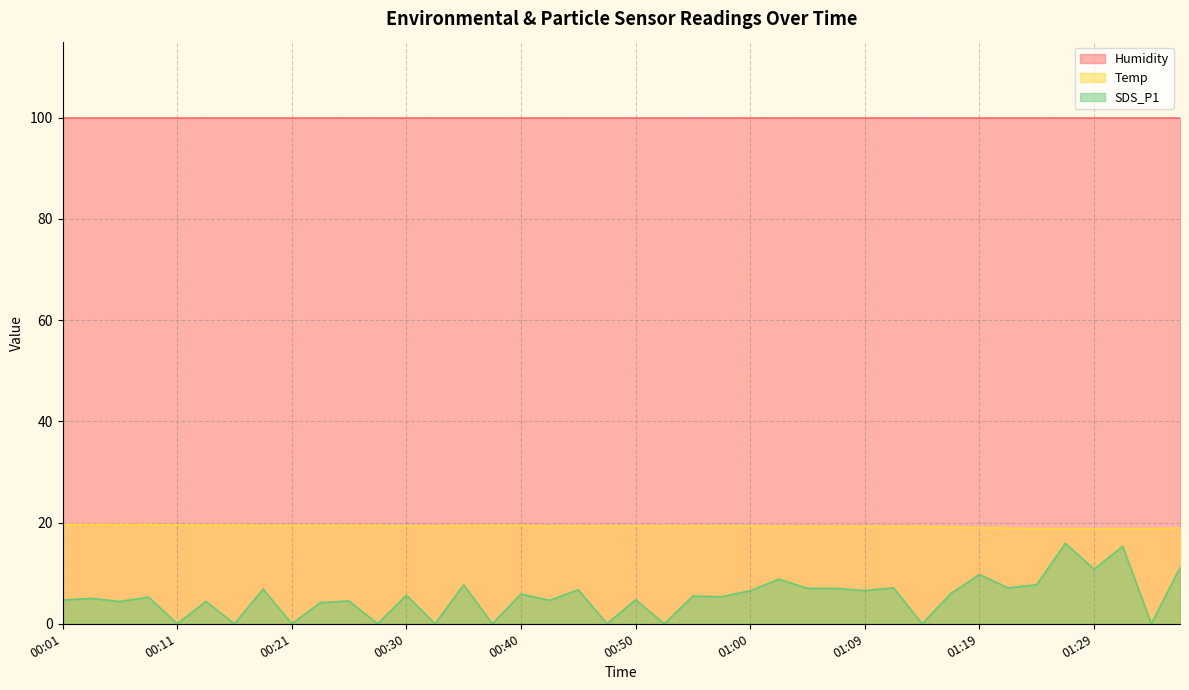

At which category does the chart reach its peak across all series?

00:01